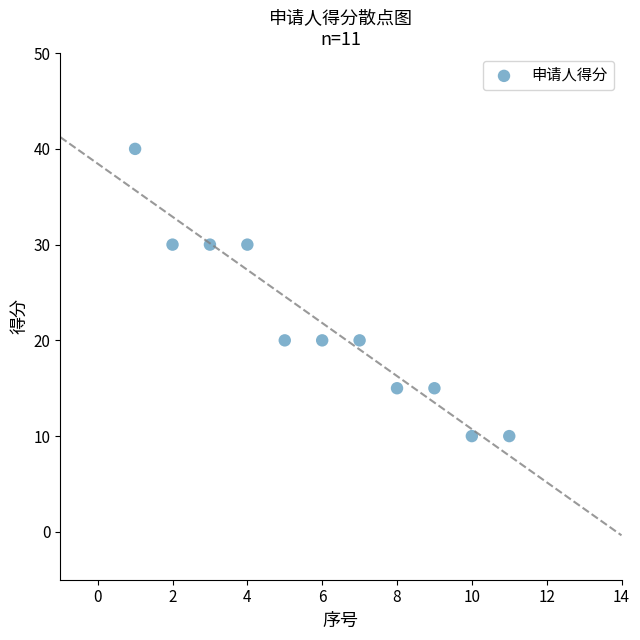

What is the average Y value?

22